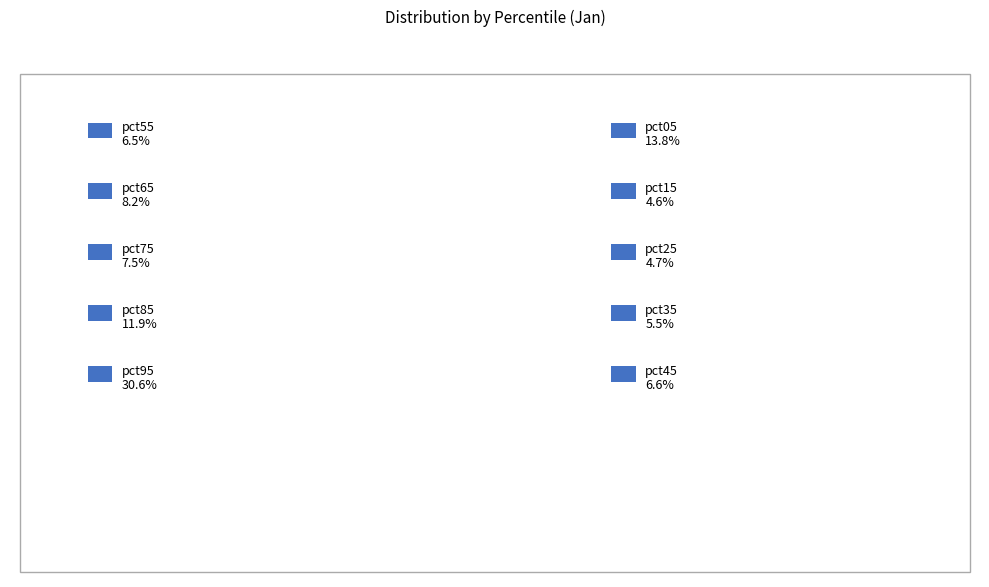

To the nearest percent, what is the difference between the largest and smallest slice percentages?

26%